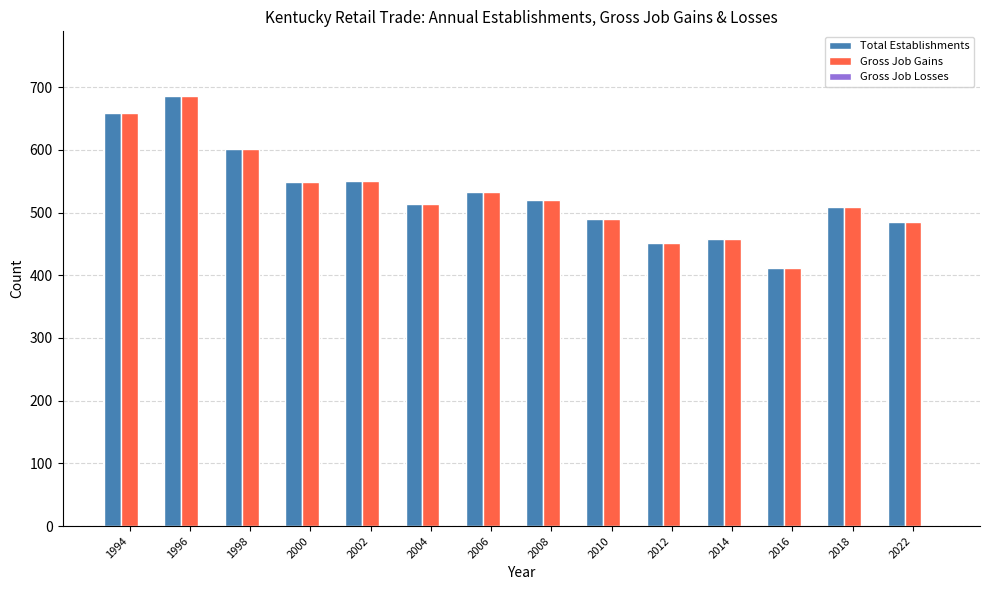

At how many categories does at least one series exceed 465?

11